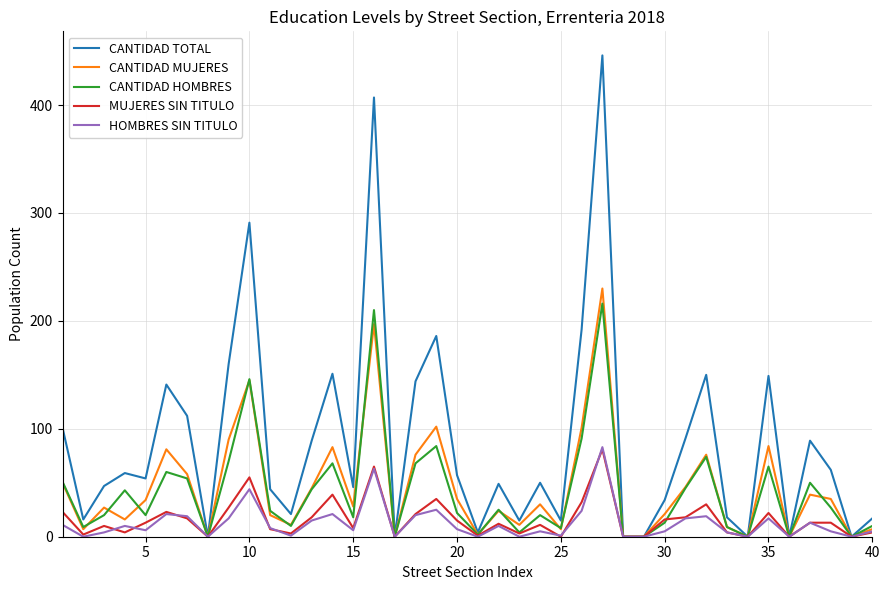

Which series has the largest range (max minus min)?

CANTIDAD TOTAL